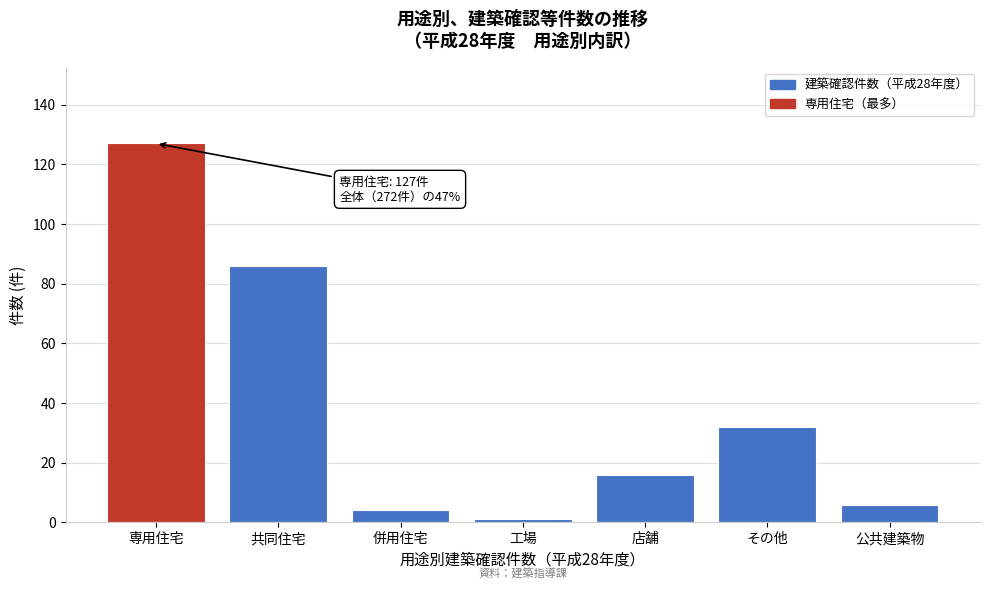

Reading right to left, transcribe all the data shown in this chart.

6	32	16	1	4	86	127